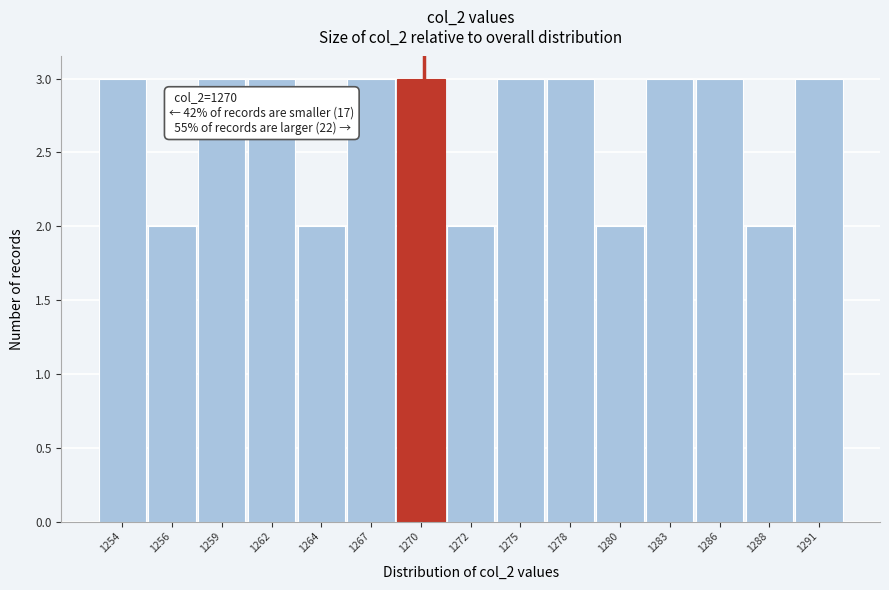

Reading right to left, list all the values displayed in this chart.

1291=3	1288=2	1286=3	1283=3	1280=2	1278=3	1275=3	1272=2	1270=3	1267=3	1264=2	1262=3	1259=3	1256=2	1254=3